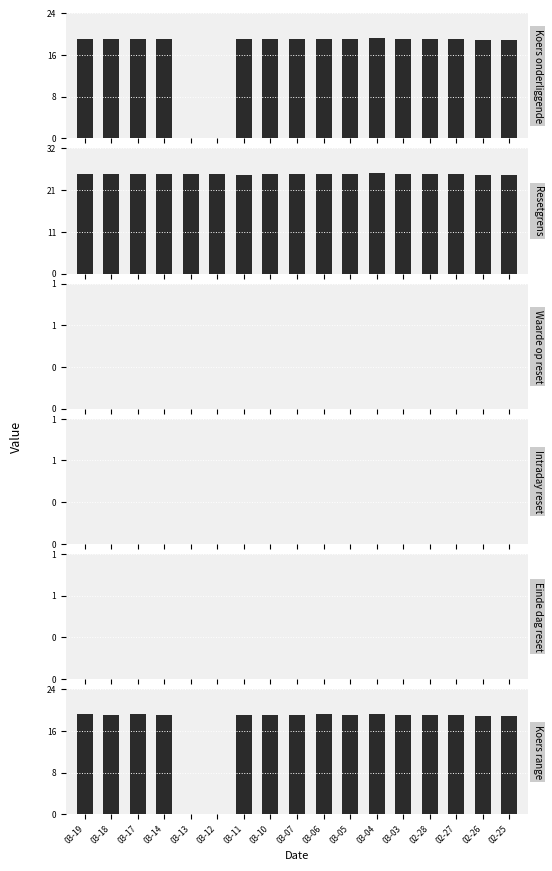

What are all the series names shown in the legend?

Koers onderliggende, Resetgrens, Waarde op reset, Intraday reset, Einde dag reset, Koers range